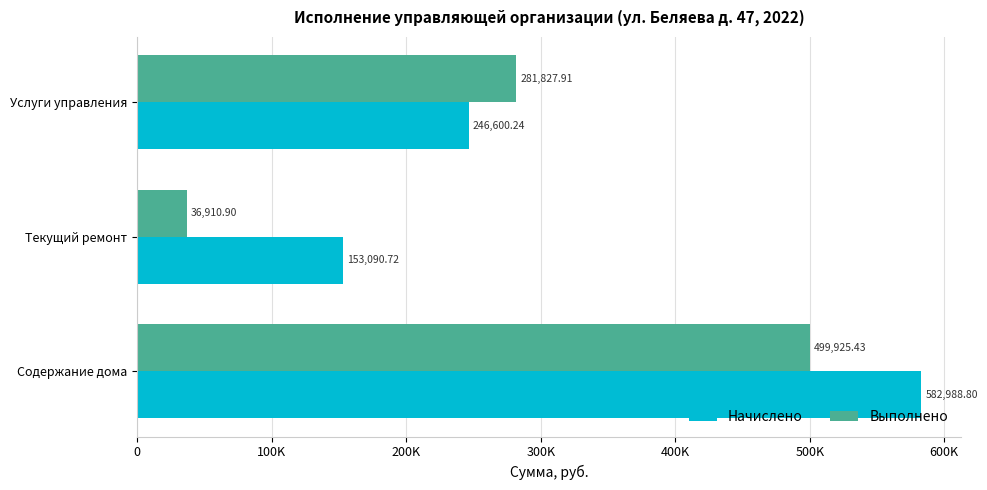

Reading left to right, extract all data points from this chart.

Начислено: 582988.8	153090.7	246600.2
Выполнено: 499925.4	36910.9	281827.9